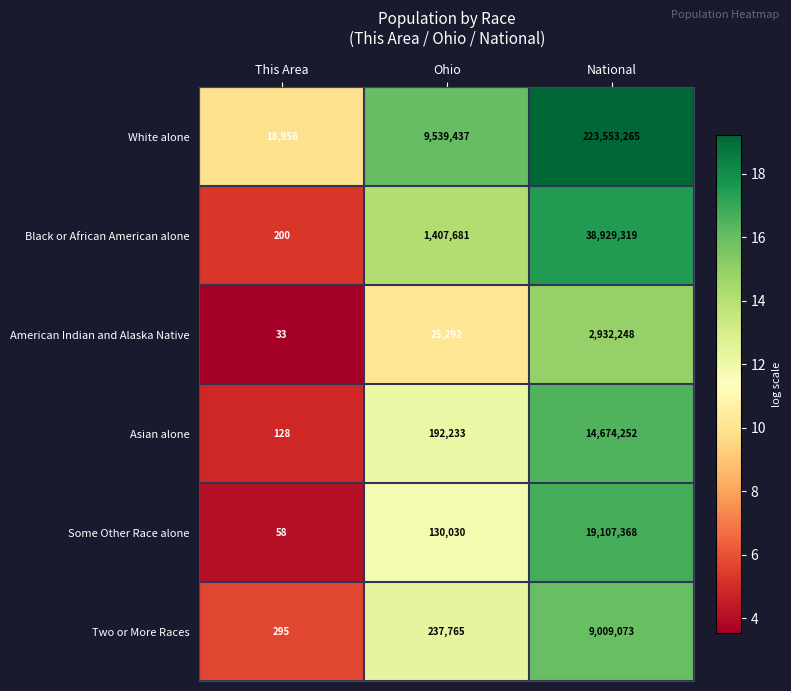

What is the difference between the highest and lowest values at Ohio?

9514145